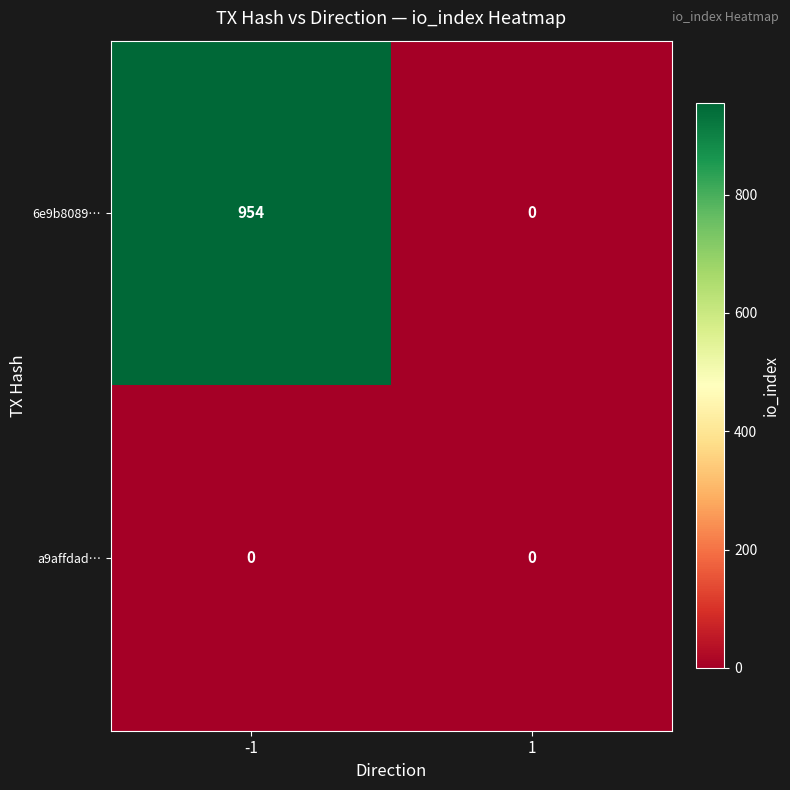

What is the average value of the 6e9b8089… series?

477